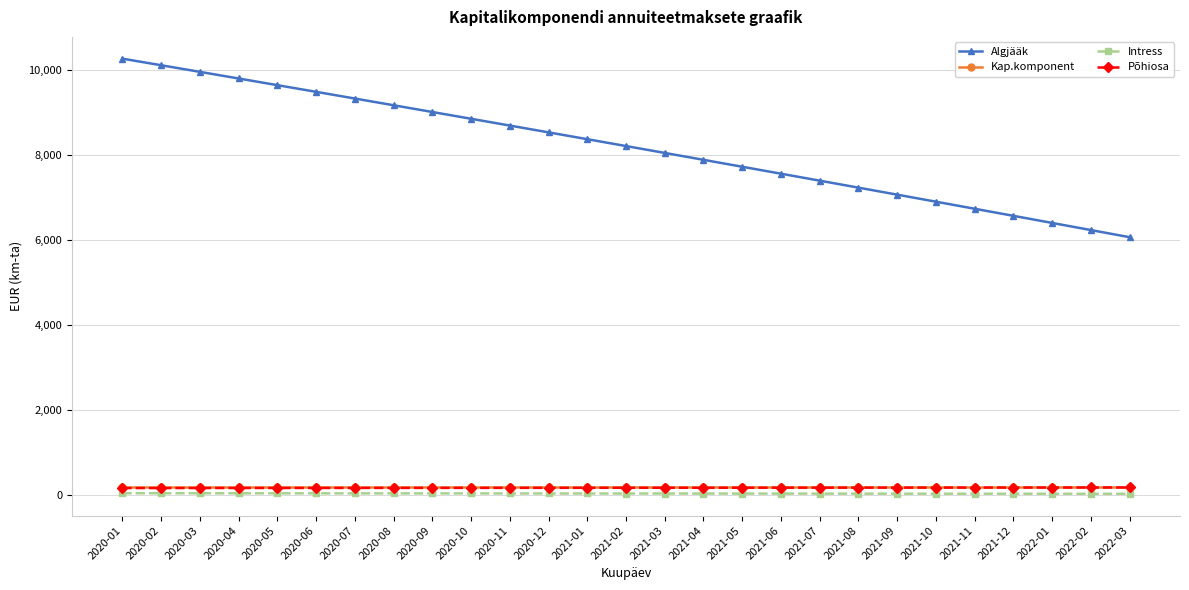

Is the value of Algjääk at 2021-02 greater than the value of Kap.komponent at 2020-08?

Yes